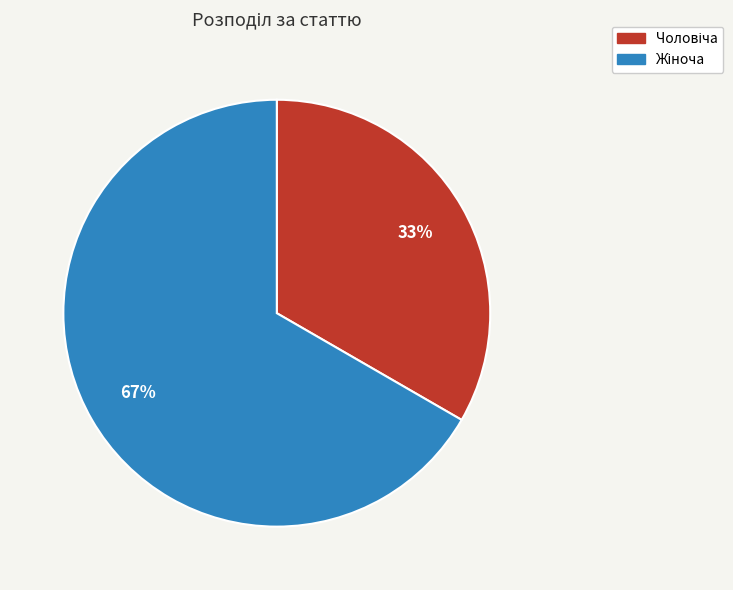

Is there any slice that represents more than half of the pie?

Yes